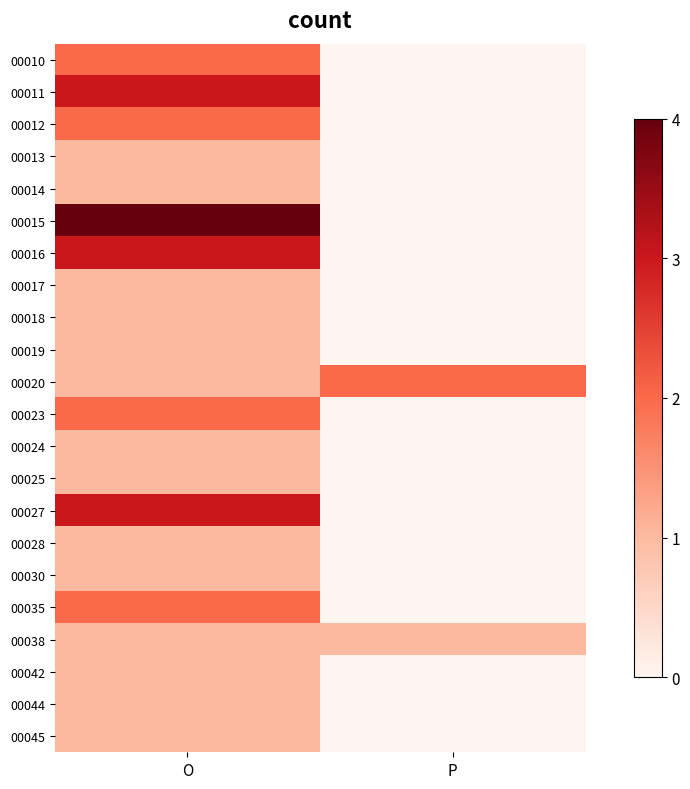

What is the total value across all series at O?

35